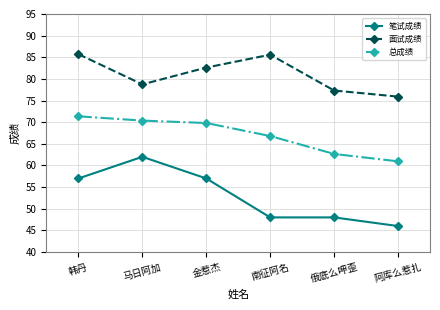

True or false: 面试成绩 and 总成绩 intersect in this chart.

False